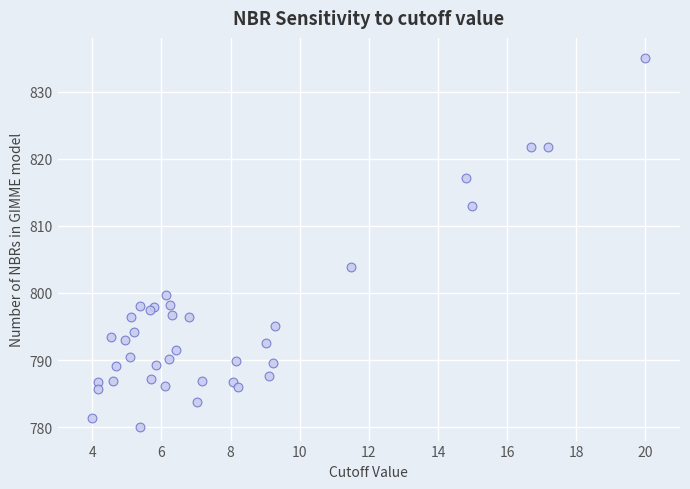

What Y value in the scatter plot is closest to 807?

803.9